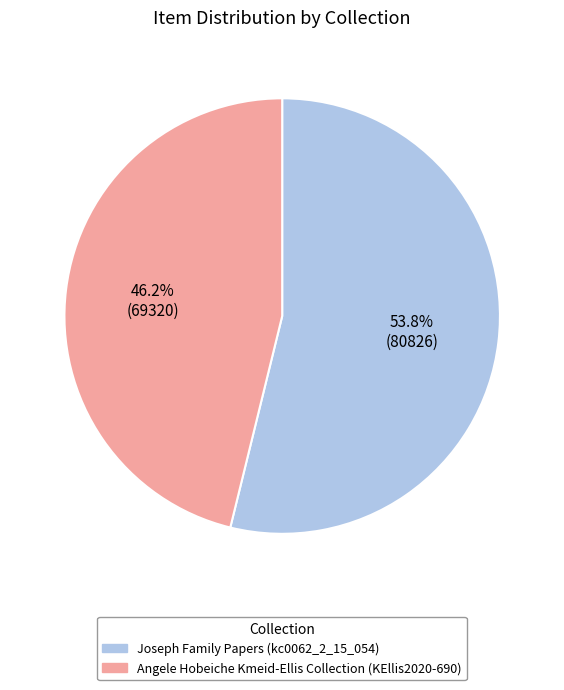

What is the ratio of the value at Angele Hobeiche Kmeid-Ellis Collection (KEllis2020-690) to the value at Joseph Family Papers (kc0062_2_15_054)?

0.9